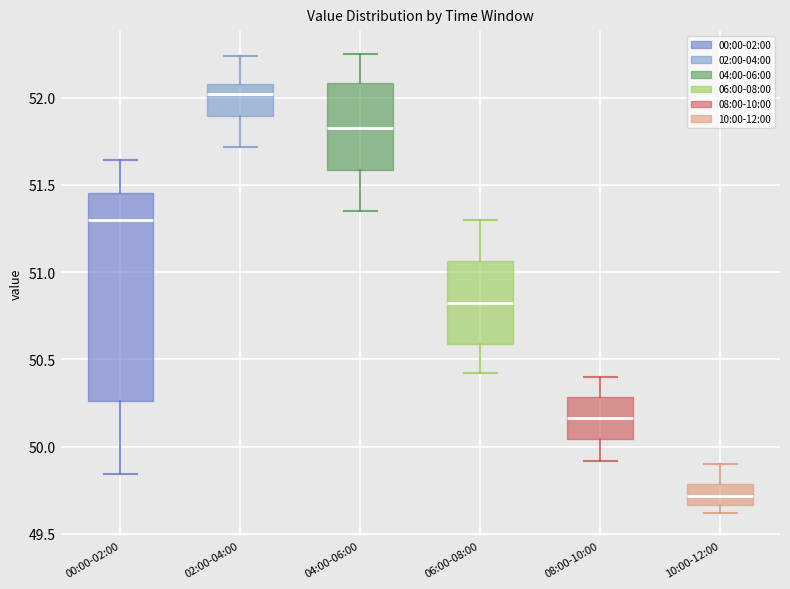

Comparing the boxes themselves (not the whiskers), which one is the tallest?

00:00-02:00